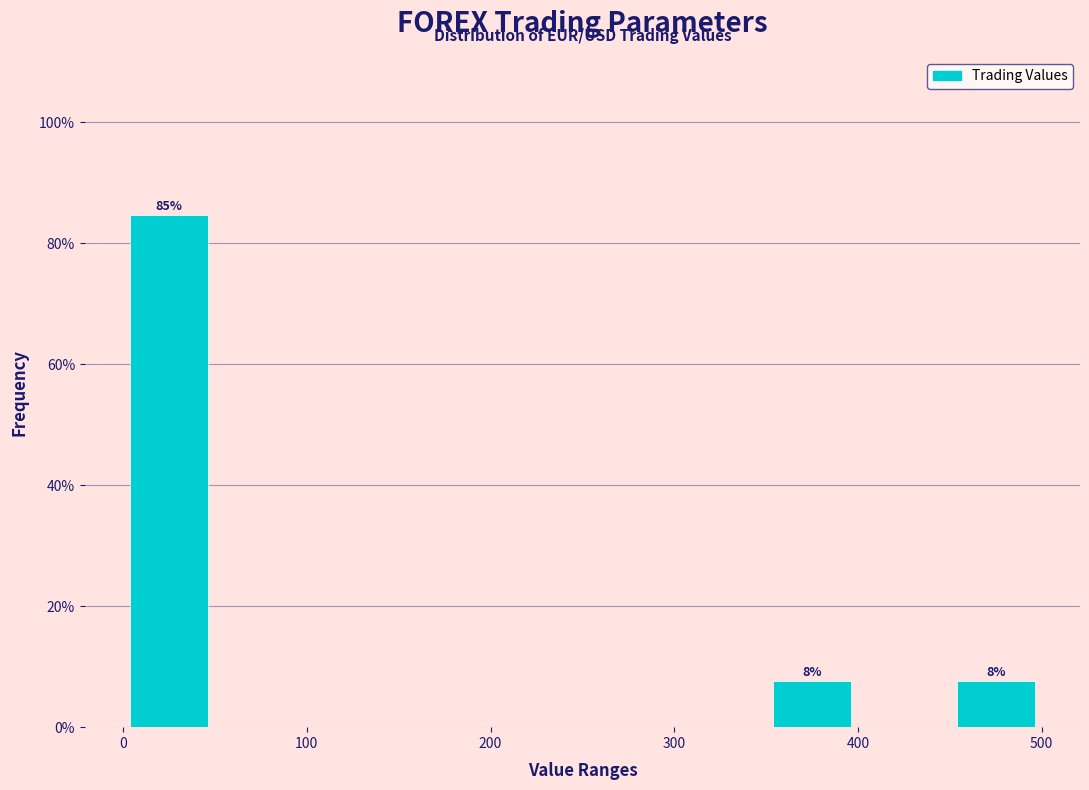

Over which range of the x-axis is the bar tallest?

0 to 50